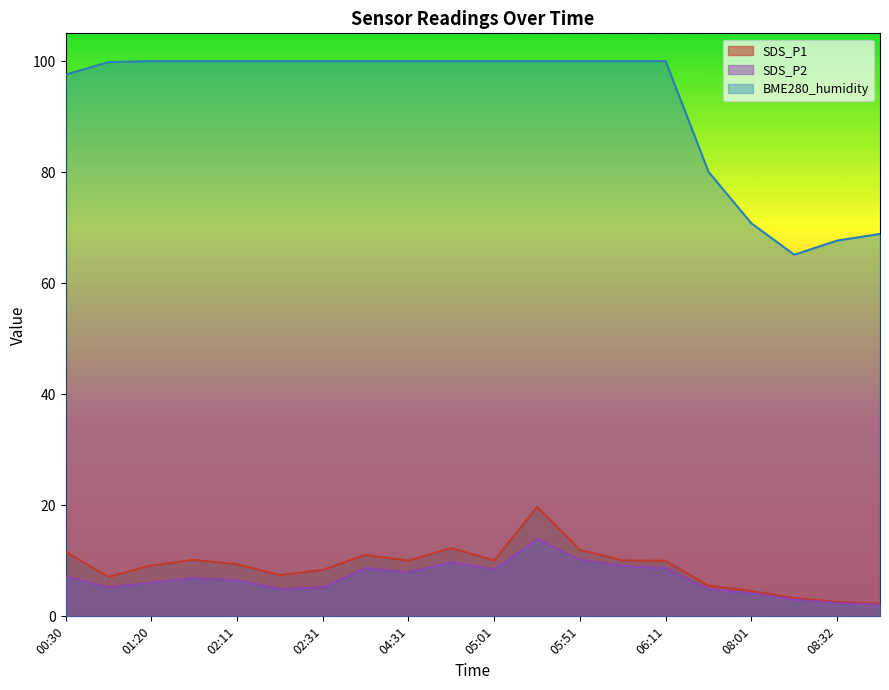

True or false: BME280_humidity and SDS_P2 intersect in this chart.

False